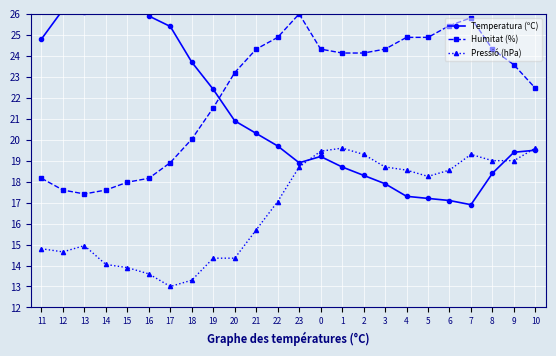

How many values in the Humitat (%) series are below 24?

12